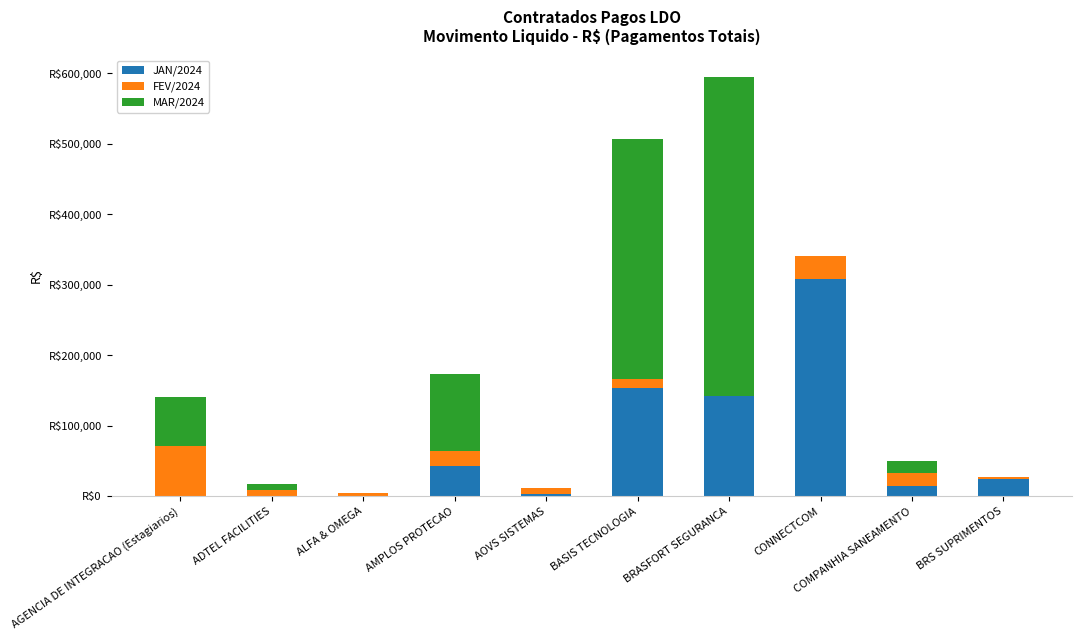

List the series in order of their peak value, lowest first.

FEV/2024, JAN/2024, MAR/2024